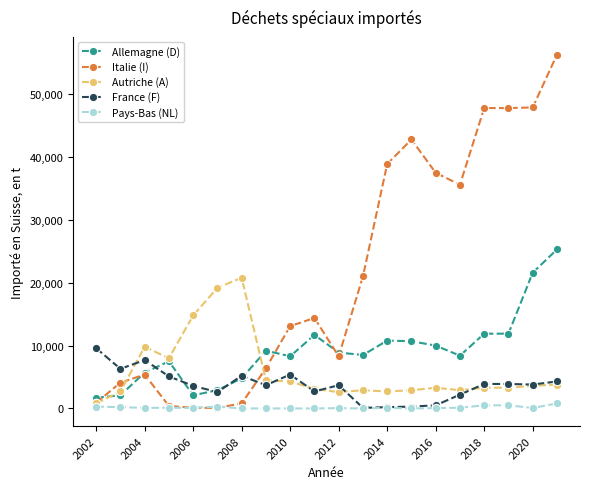

True or false: Italie (I) has more than 1 interior local peaks.

True